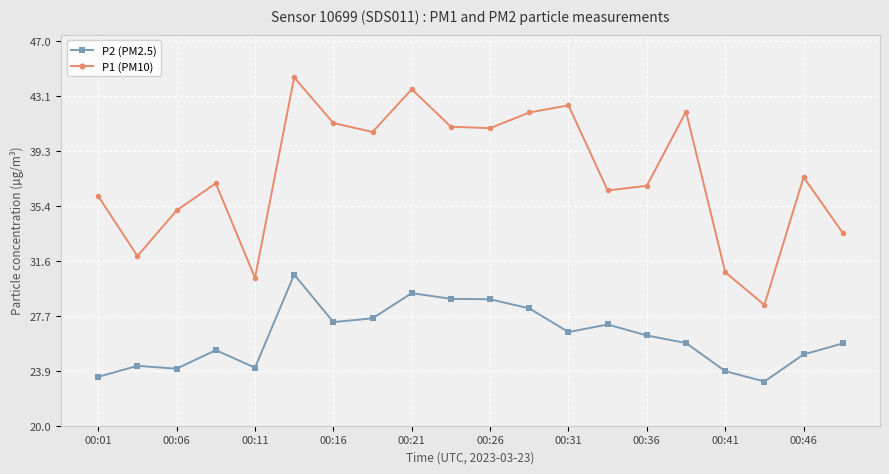

Count the number of data series in this chart.

2